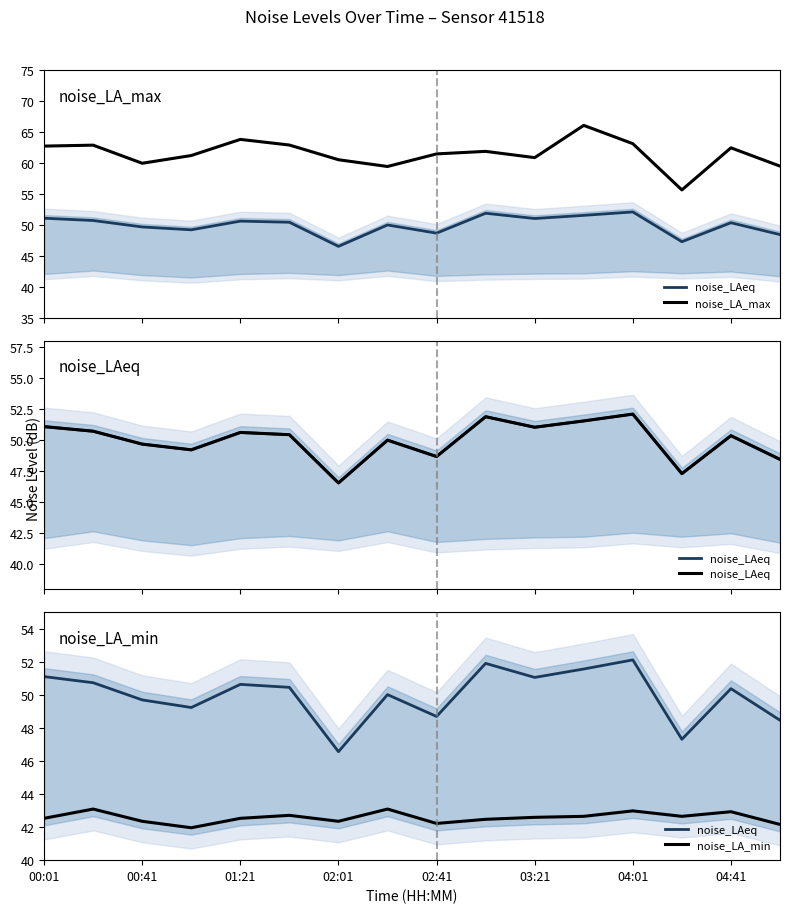

How many lines are shown in the chart?

3